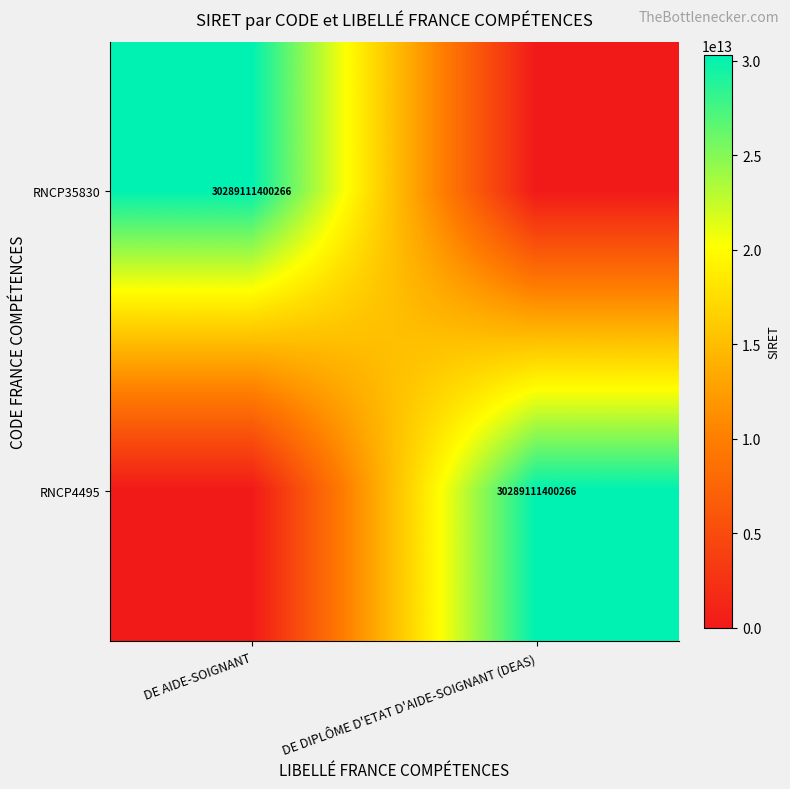

Is it true that RNCP4495 equals 7615292194064 at DE DIPLÔME D'ETAT D'AIDE-SOIGNANT (DEAS)?

False